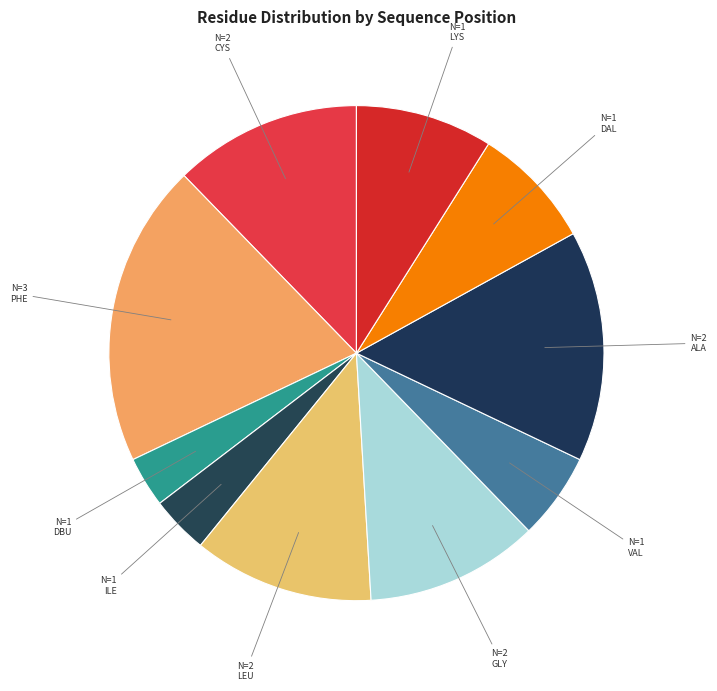

Count the number of slices in the pie.

10